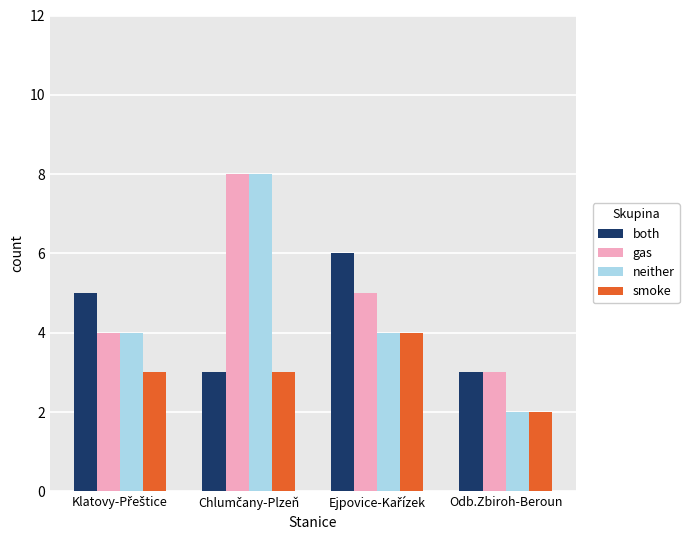

What is the smallest value displayed?

2